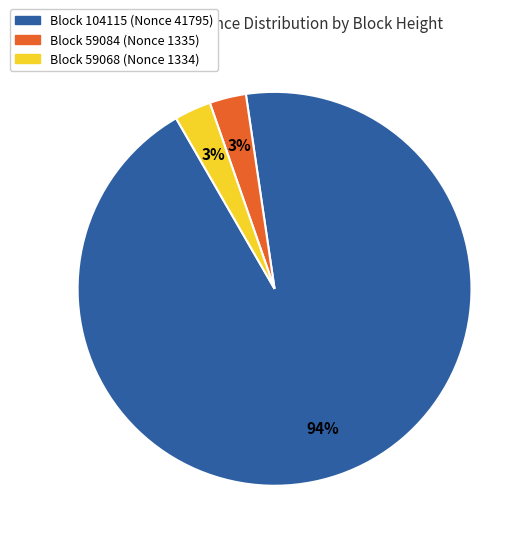

How many slices are in this pie chart?

3